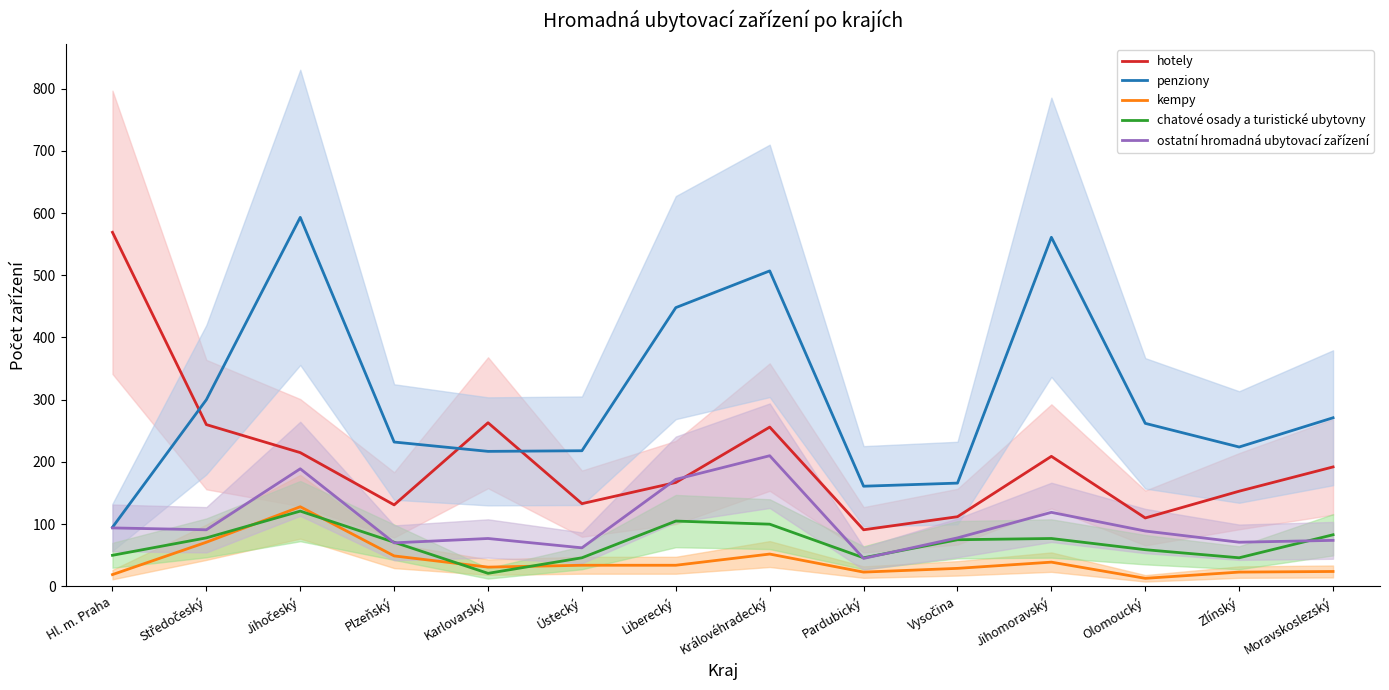

What are all the series names shown in the legend?

hotely, penziony, kempy, chatové osady a turistické ubytovny, ostatní hromadná ubytovací zařízení